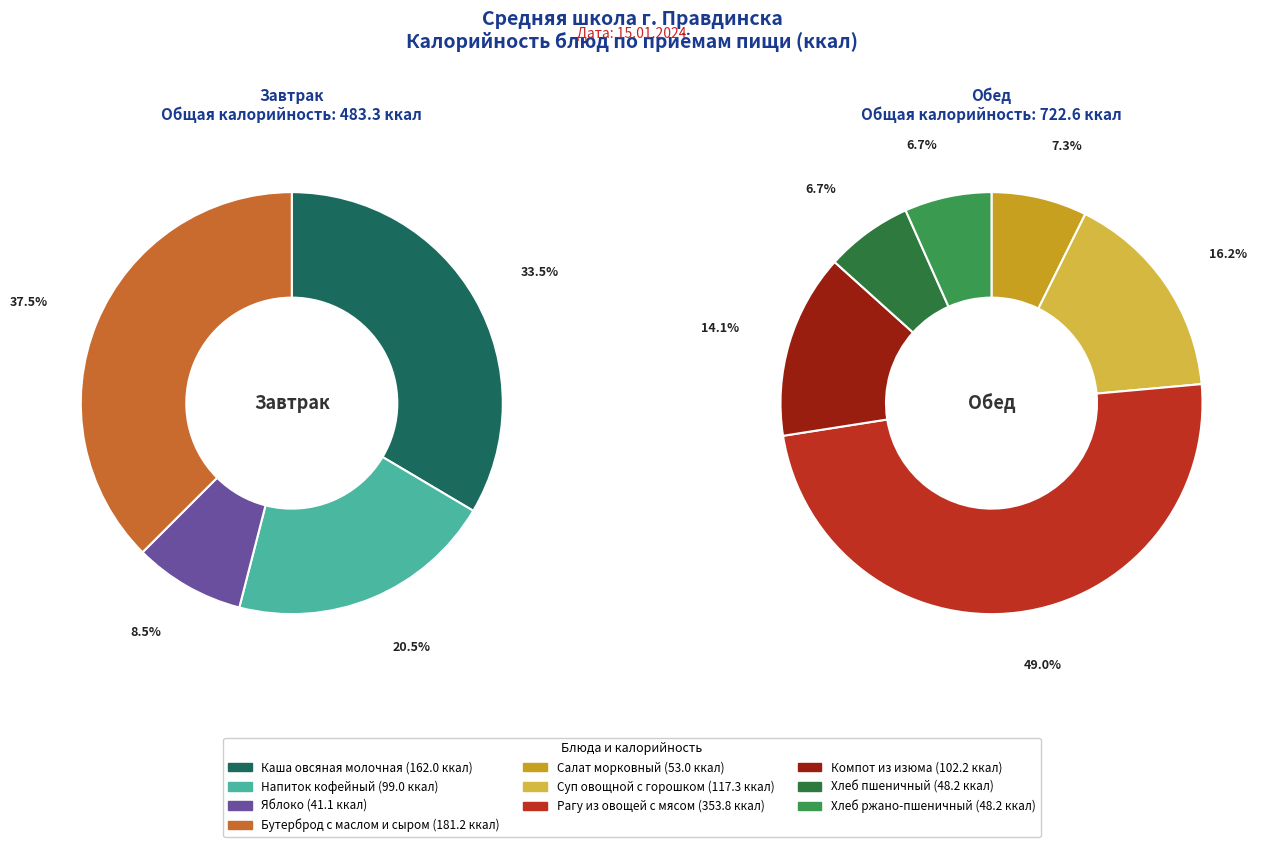

Does Салат морковный represent more than half of the total?

No